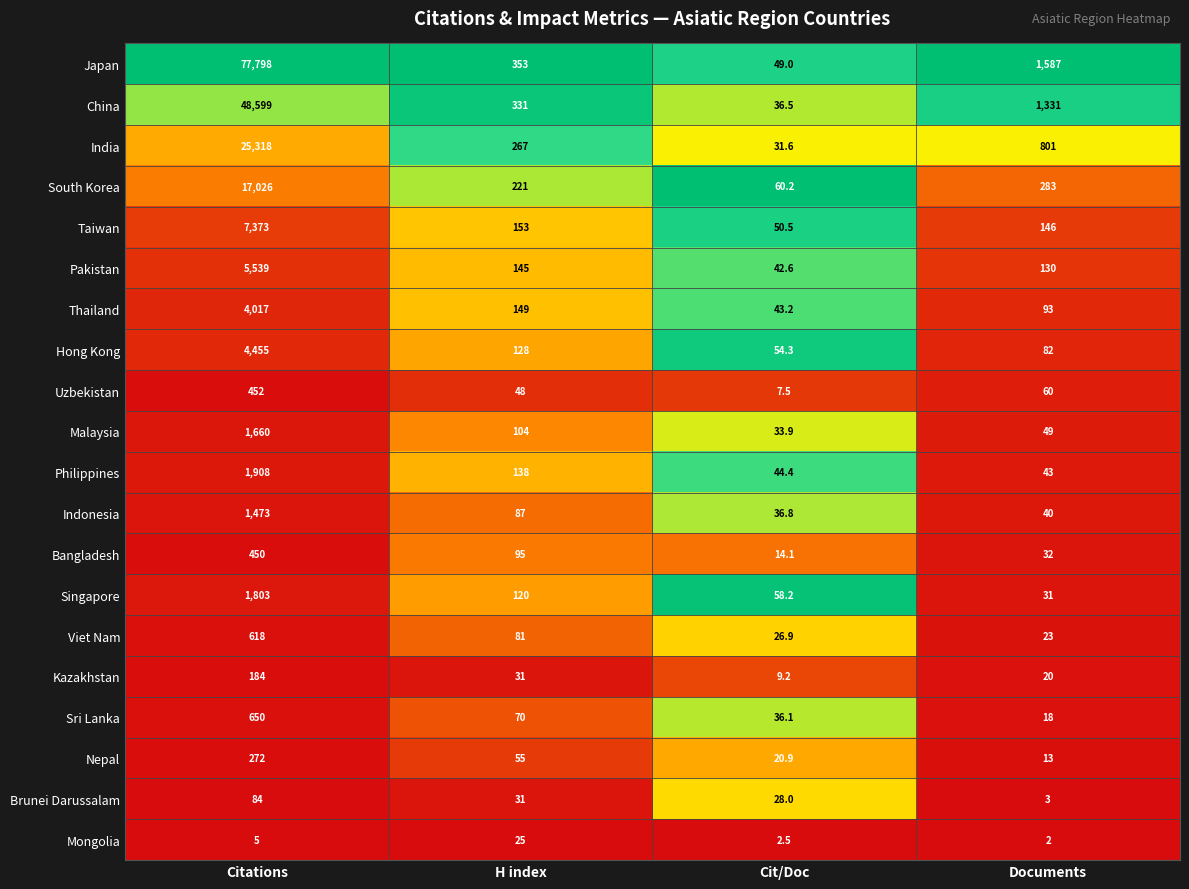

What is the approximate value of Hong Kong at H index?

128.0